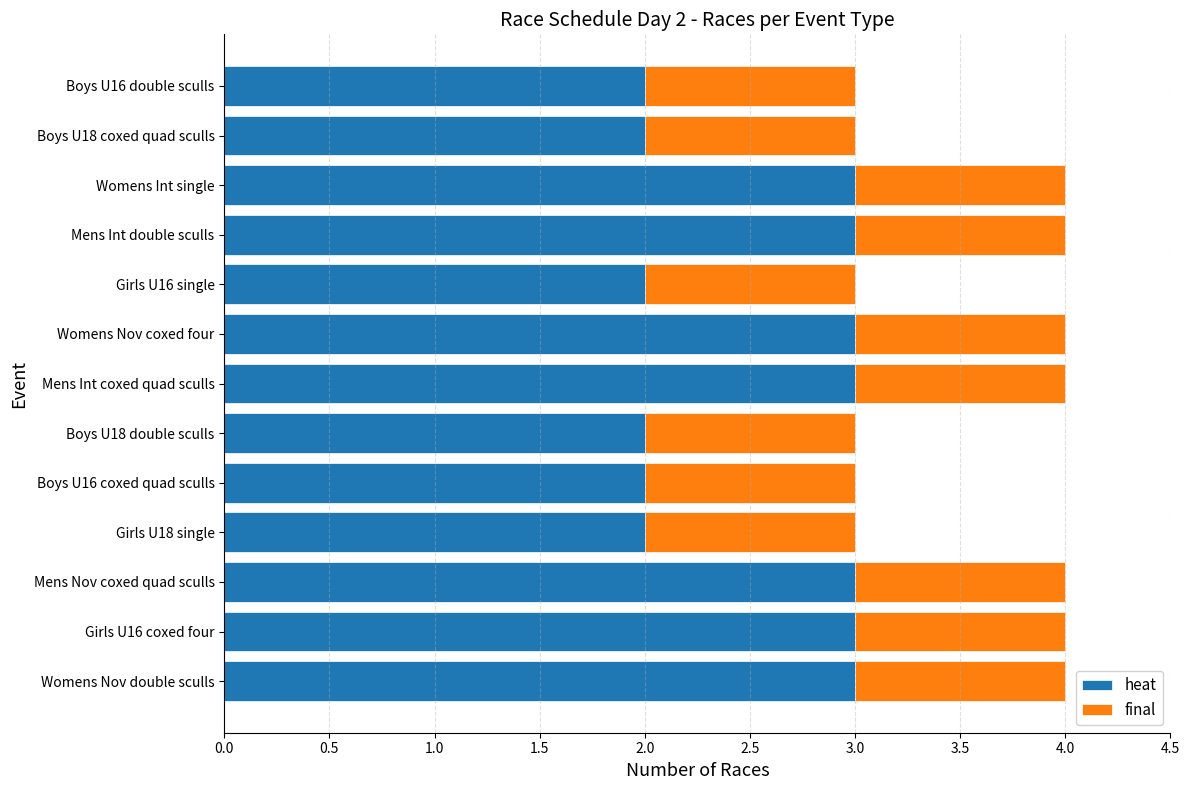

How many values in the heat series are below 3?

6